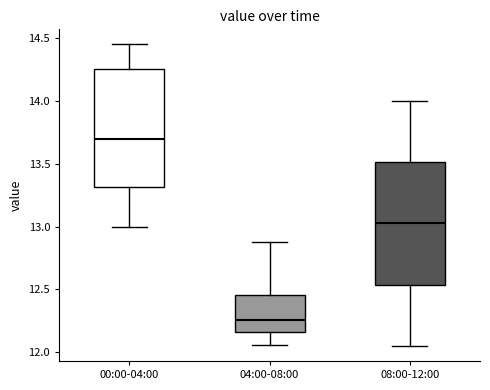

Reading left to right, transcribe this box plot: for each box, give where its median line is, the range the box spans, and where its two whiskers end, as read against the y-axis. The values are not printed on the chart, so give them approximately, as read against the axis.

00:00-04:00: median 13.70, box 13.30 to 14.25, whiskers 13.00 to 14.45
04:00-08:00: median 12.25, box 12.15 to 12.45, whiskers 12.05 to 12.90
08:00-12:00: median 13.05, box 12.55 to 13.50, whiskers 12.05 to 14.00